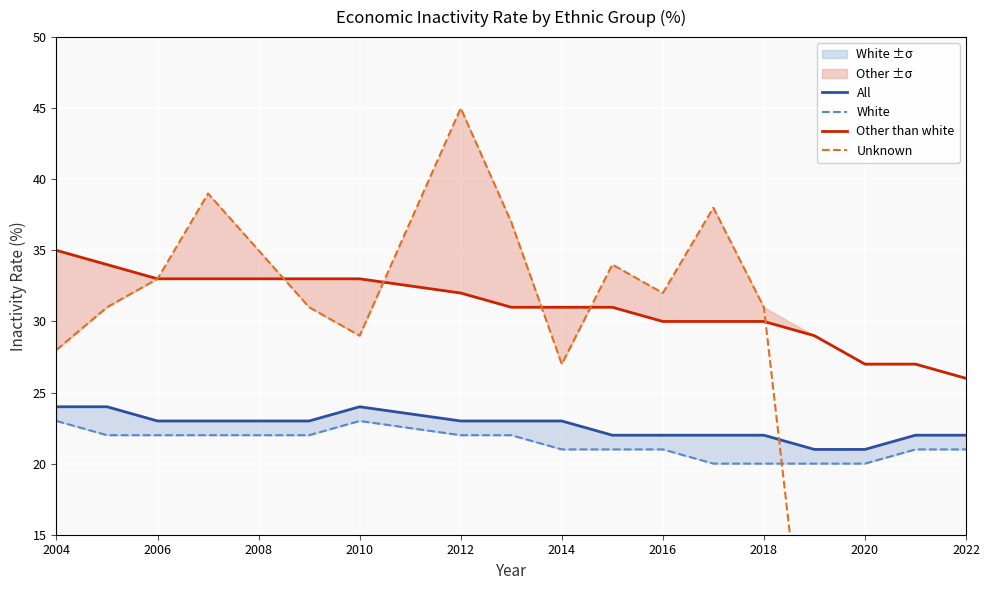

What are all the series names shown in the legend?

All, White, Other than white, Unknown